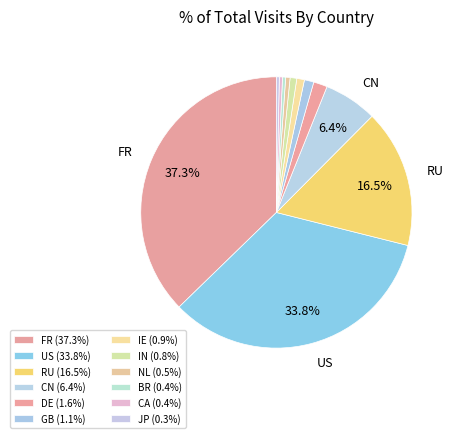

Which category has the smallest portion of the pie?

JP